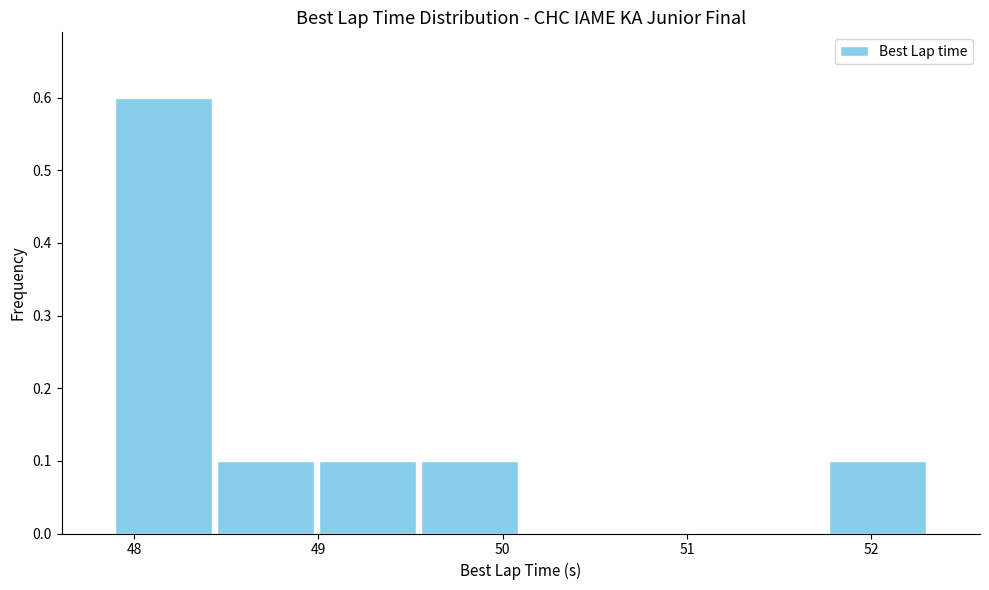

Reading left to right, transcribe this chart: for each bar, give the range it covers on the x-axis and its height. Neither the bar edges nor the heights are printed on the chart, so give them approximately, as read against the axes.

47.9 to 48.4: 0.6
48.4 to 49.0: 0.1
49.0 to 49.5: 0.1
49.5 to 50.1: 0.1
50.1 to 50.7: 0
50.7 to 51.2: 0
51.2 to 51.8: 0
51.8 to 52.3: 0.1